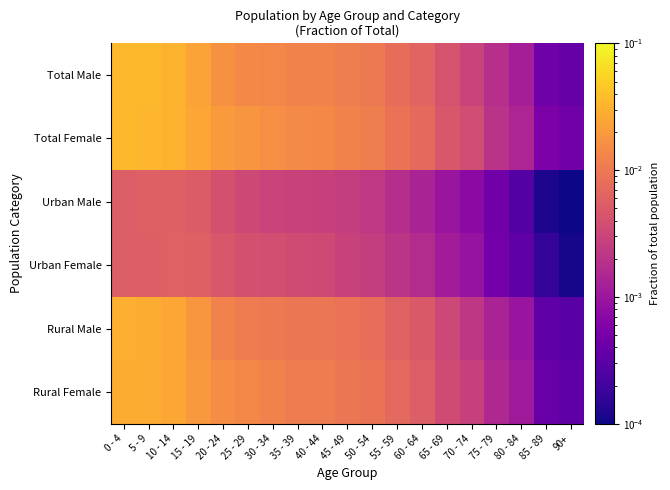

Reading right to left, transcribe all the data shown in this chart.

Total Male: 90+=0.0	85 - 89=0.0	80 - 84=0.0	75 - 79=0.0	70 - 74=0.0	65 - 69=0.0	60 - 64=0.0	55 - 59=0.0	50 - 54=0.0	45 - 49=0.0	40 - 44=0.0	35 - 39=0.0	30 - 34=0.0	25 - 29=0.0	20 - 24=0.0	15 - 19=0.0	10 - 14=0.0	5 - 9=0.0	0 - 4=0.0
Total Female: 90+=0.0	85 - 89=0.0	80 - 84=0.0	75 - 79=0.0	70 - 74=0.0	65 - 69=0.0	60 - 64=0.0	55 - 59=0.0	50 - 54=0.0	45 - 49=0.0	40 - 44=0.0	35 - 39=0.0	30 - 34=0.0	25 - 29=0.0	20 - 24=0.0	15 - 19=0.0	10 - 14=0.0	5 - 9=0.0	0 - 4=0.0
Urban Male: 90+=0.0	85 - 89=0.0	80 - 84=0.0	75 - 79=0.0	70 - 74=0.0	65 - 69=0.0	60 - 64=0.0	55 - 59=0.0	50 - 54=0.0	45 - 49=0.0	40 - 44=0.0	35 - 39=0.0	30 - 34=0.0	25 - 29=0.0	20 - 24=0.0	15 - 19=0.0	10 - 14=0.0	5 - 9=0.0	0 - 4=0.0
Urban Female: 90+=0.0	85 - 89=0.0	80 - 84=0.0	75 - 79=0.0	70 - 74=0.0	65 - 69=0.0	60 - 64=0.0	55 - 59=0.0	50 - 54=0.0	45 - 49=0.0	40 - 44=0.0	35 - 39=0.0	30 - 34=0.0	25 - 29=0.0	20 - 24=0.0	15 - 19=0.0	10 - 14=0.0	5 - 9=0.0	0 - 4=0.0
Rural Male: 90+=0.0	85 - 89=0.0	80 - 84=0.0	75 - 79=0.0	70 - 74=0.0	65 - 69=0.0	60 - 64=0.0	55 - 59=0.0	50 - 54=0.0	45 - 49=0.0	40 - 44=0.0	35 - 39=0.0	30 - 34=0.0	25 - 29=0.0	20 - 24=0.0	15 - 19=0.0	10 - 14=0.0	5 - 9=0.0	0 - 4=0.0
Rural Female: 90+=0.0	85 - 89=0.0	80 - 84=0.0	75 - 79=0.0	70 - 74=0.0	65 - 69=0.0	60 - 64=0.0	55 - 59=0.0	50 - 54=0.0	45 - 49=0.0	40 - 44=0.0	35 - 39=0.0	30 - 34=0.0	25 - 29=0.0	20 - 24=0.0	15 - 19=0.0	10 - 14=0.0	5 - 9=0.0	0 - 4=0.0